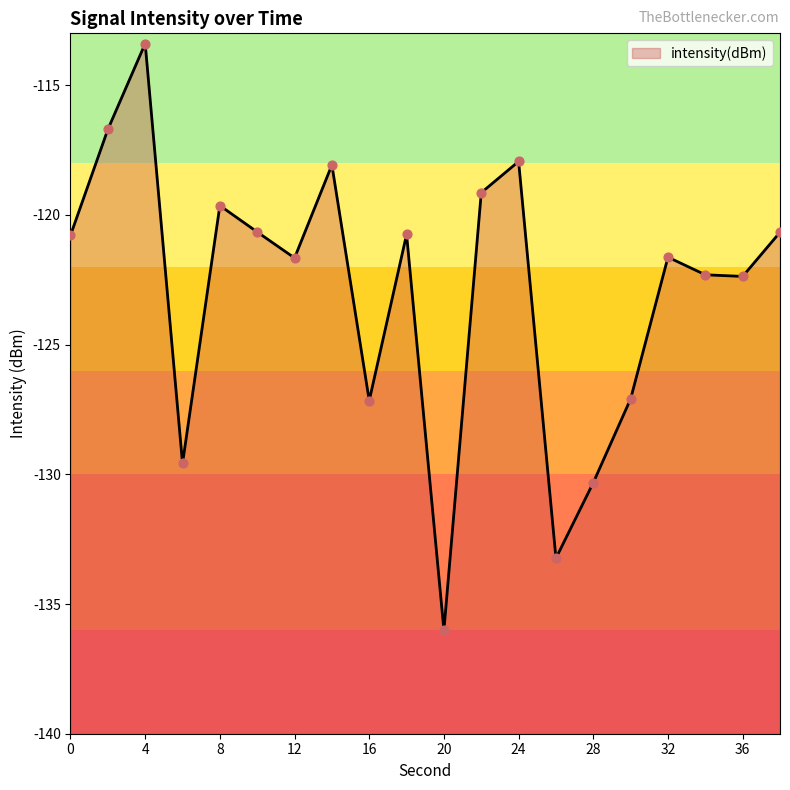

What is the change in value from 0 to 24?

+2.8